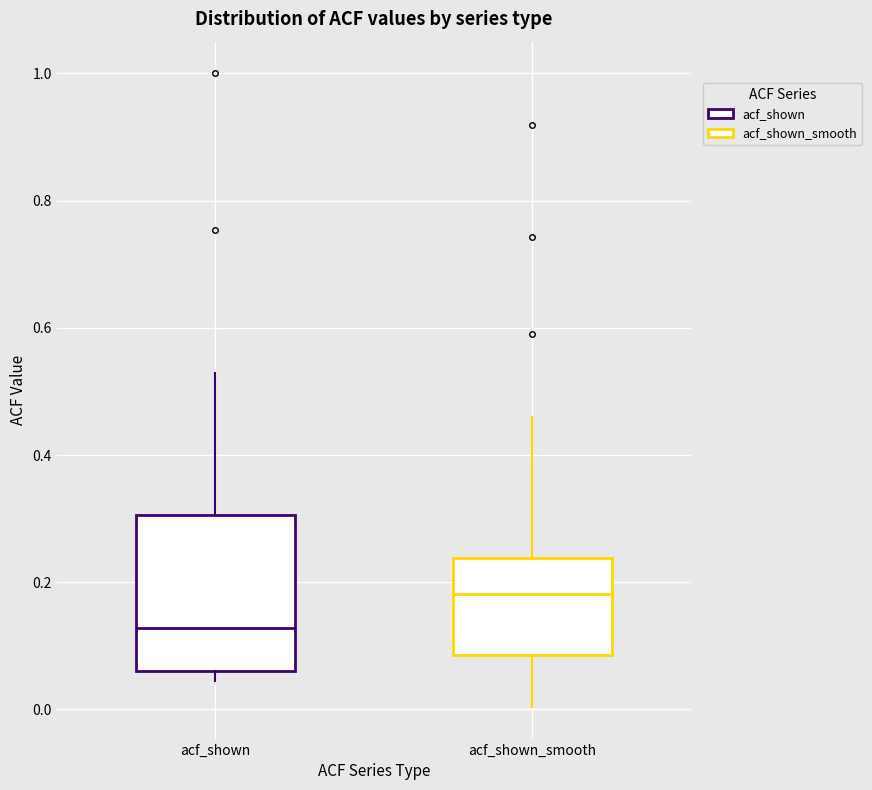

Reading left to right, transcribe this box plot: for each box, give where its median line is, the range the box spans, and where its two whiskers end, as read against the y-axis. The values are not printed on the chart, so give them approximately, as read against the axis.

acf_shown: median 0.12, box 0.06 to 0.30, whiskers 0.04 to 0.52
acf_shown_smooth: median 0.18, box 0.08 to 0.24, whiskers 0.00 to 0.46